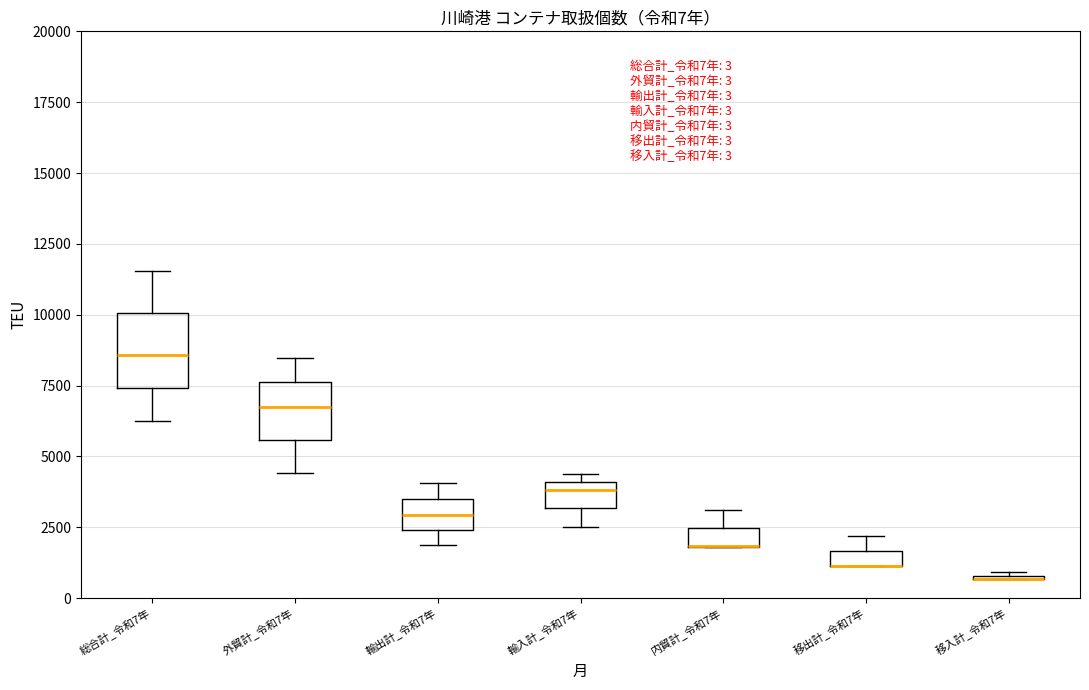

Comparing the boxes themselves (not the whiskers), which one is the tallest?

総合計_令和7年